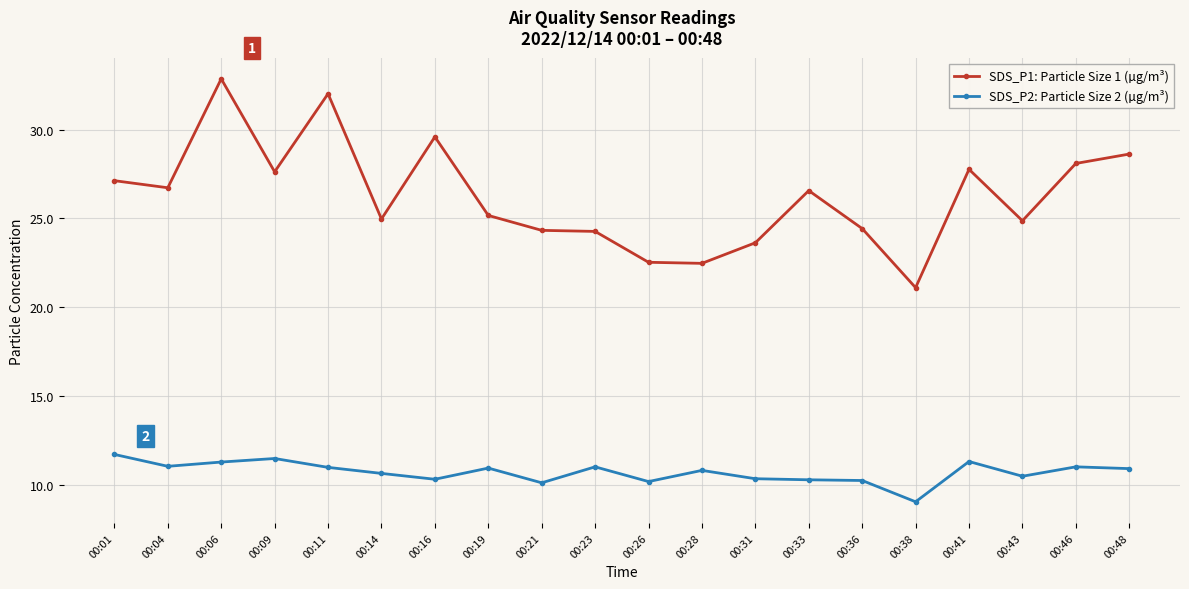

Rank the series by their maximum value, from highest to lowest.

SDS_P1: Particle Size 1 (µg/m³), SDS_P2: Particle Size 2 (µg/m³)